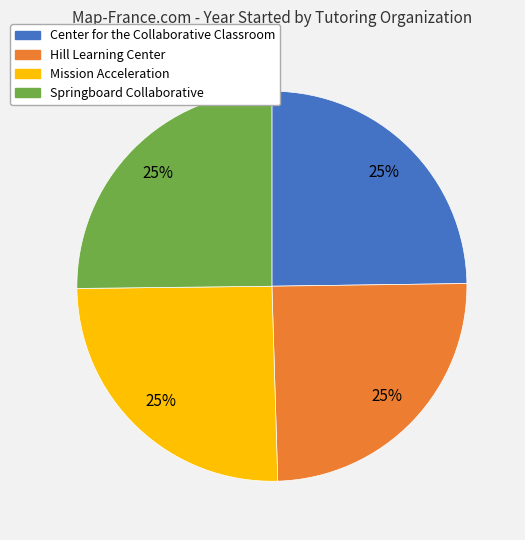

Does any single category account for the majority?

No